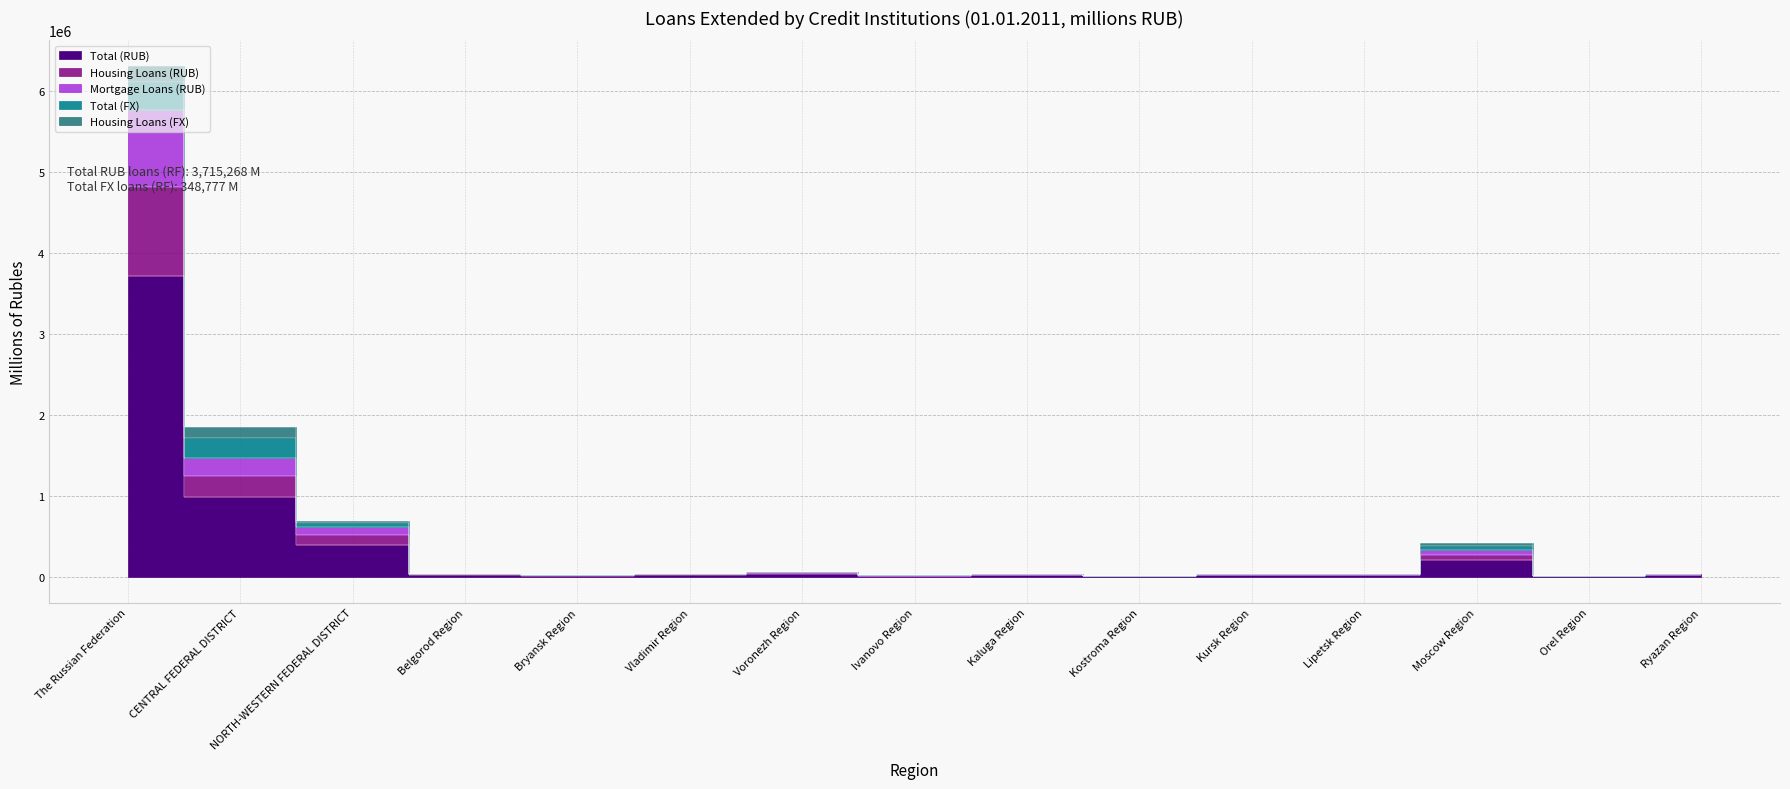

Which category has the highest value in the Mortgage Loans (RUB) series?

The Russian Federation